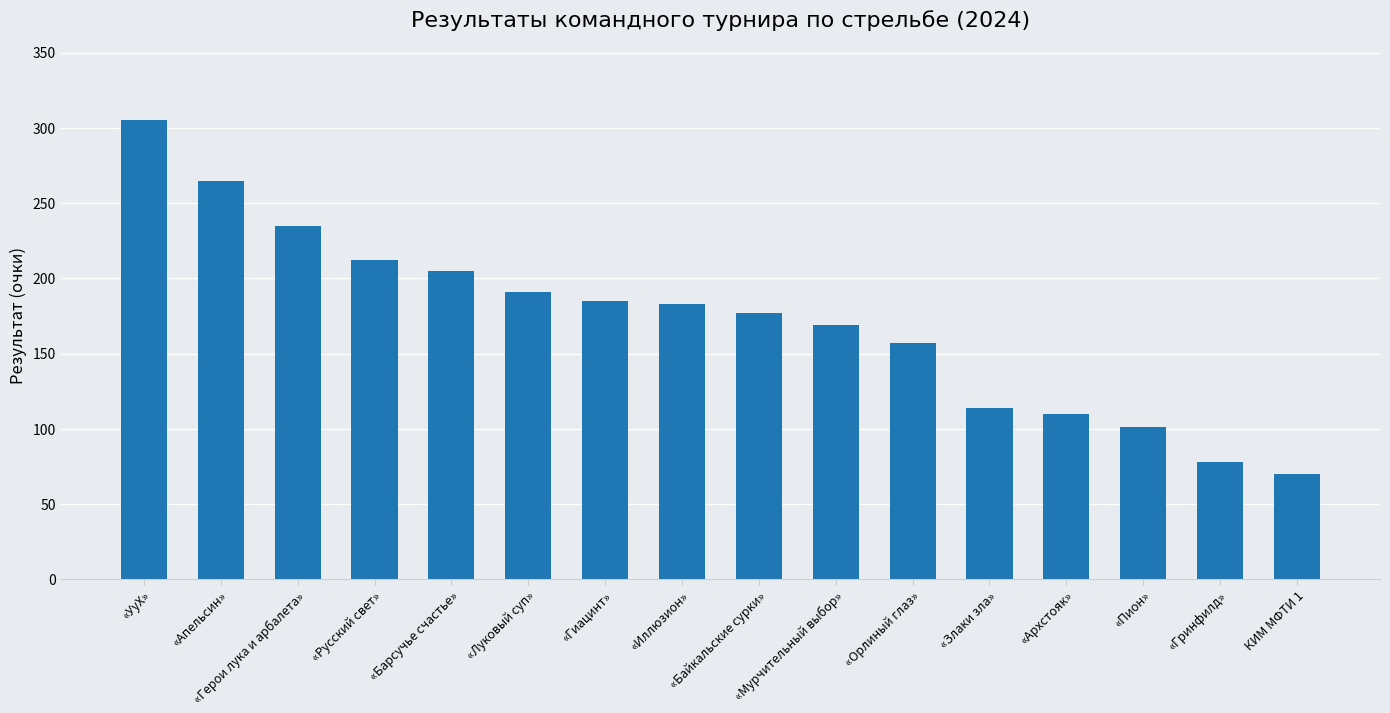

What is the greatest value displayed?

305